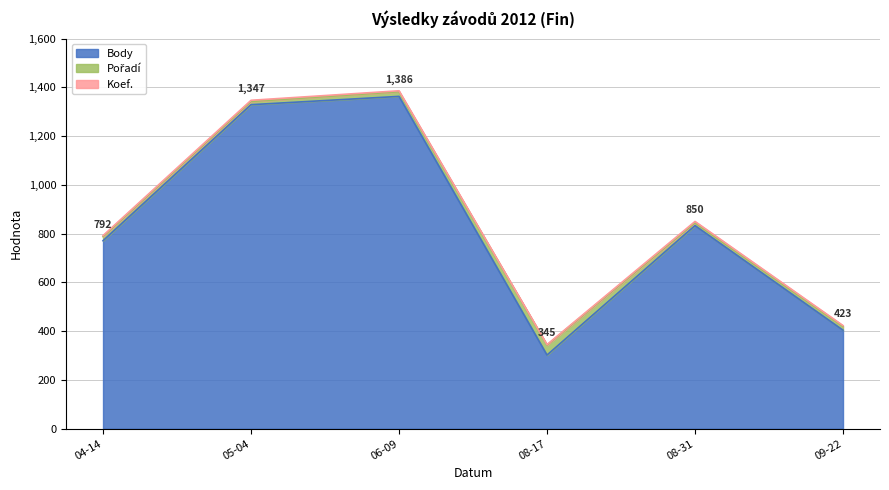

How many interior local valleys does the Koef. series have?

1